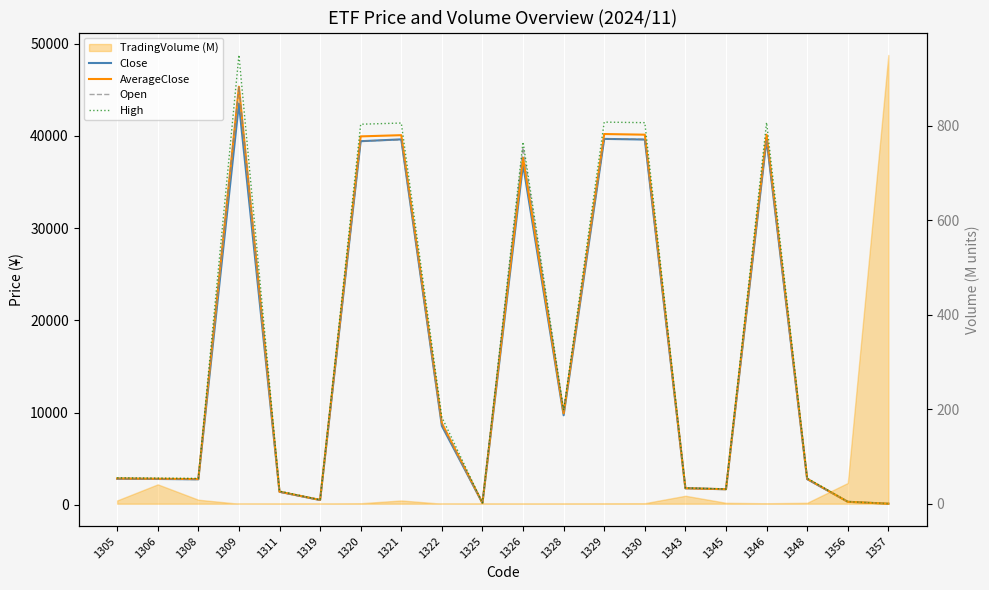

Read the Open value at 1346.

39640.0